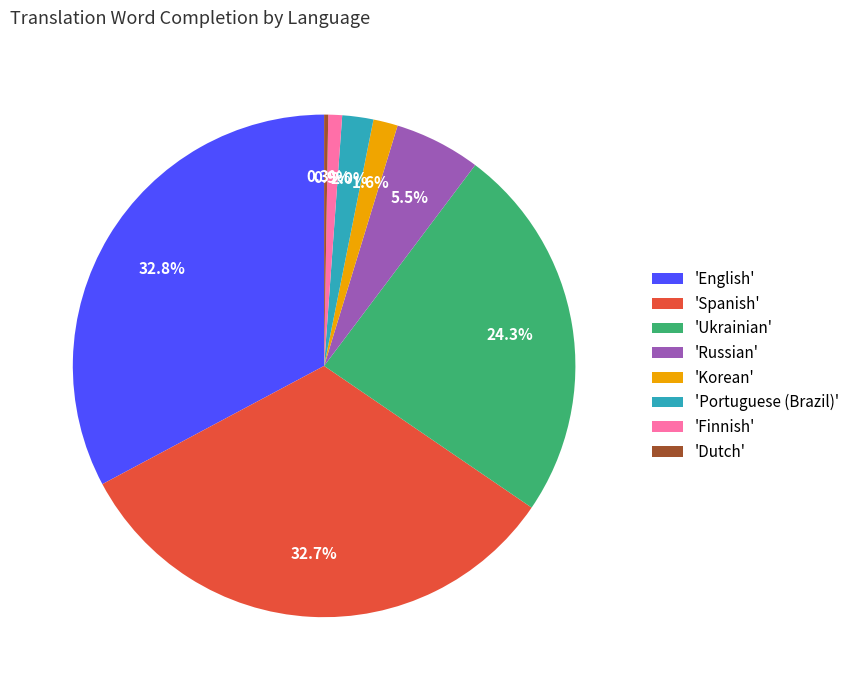

Approximately how many times larger is the value at 'Ukrainian' compared to 'Russian'?

4.4